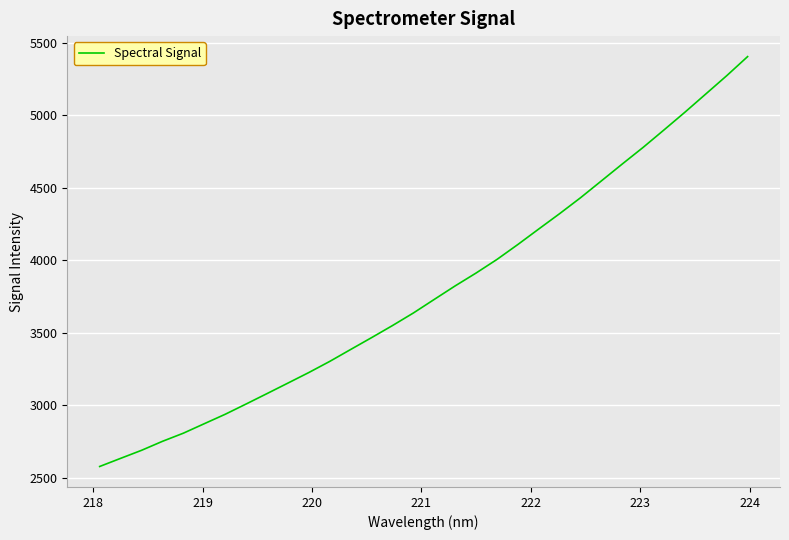

What is the minimum value shown in the chart?

2579.5